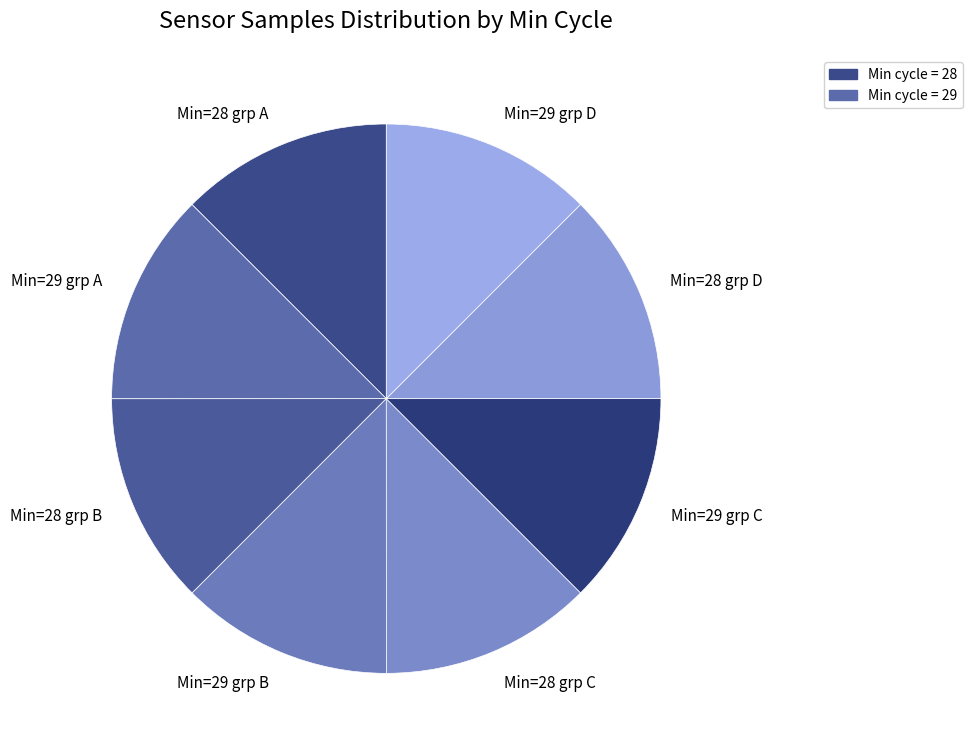

Is there a majority slice in this chart?

No